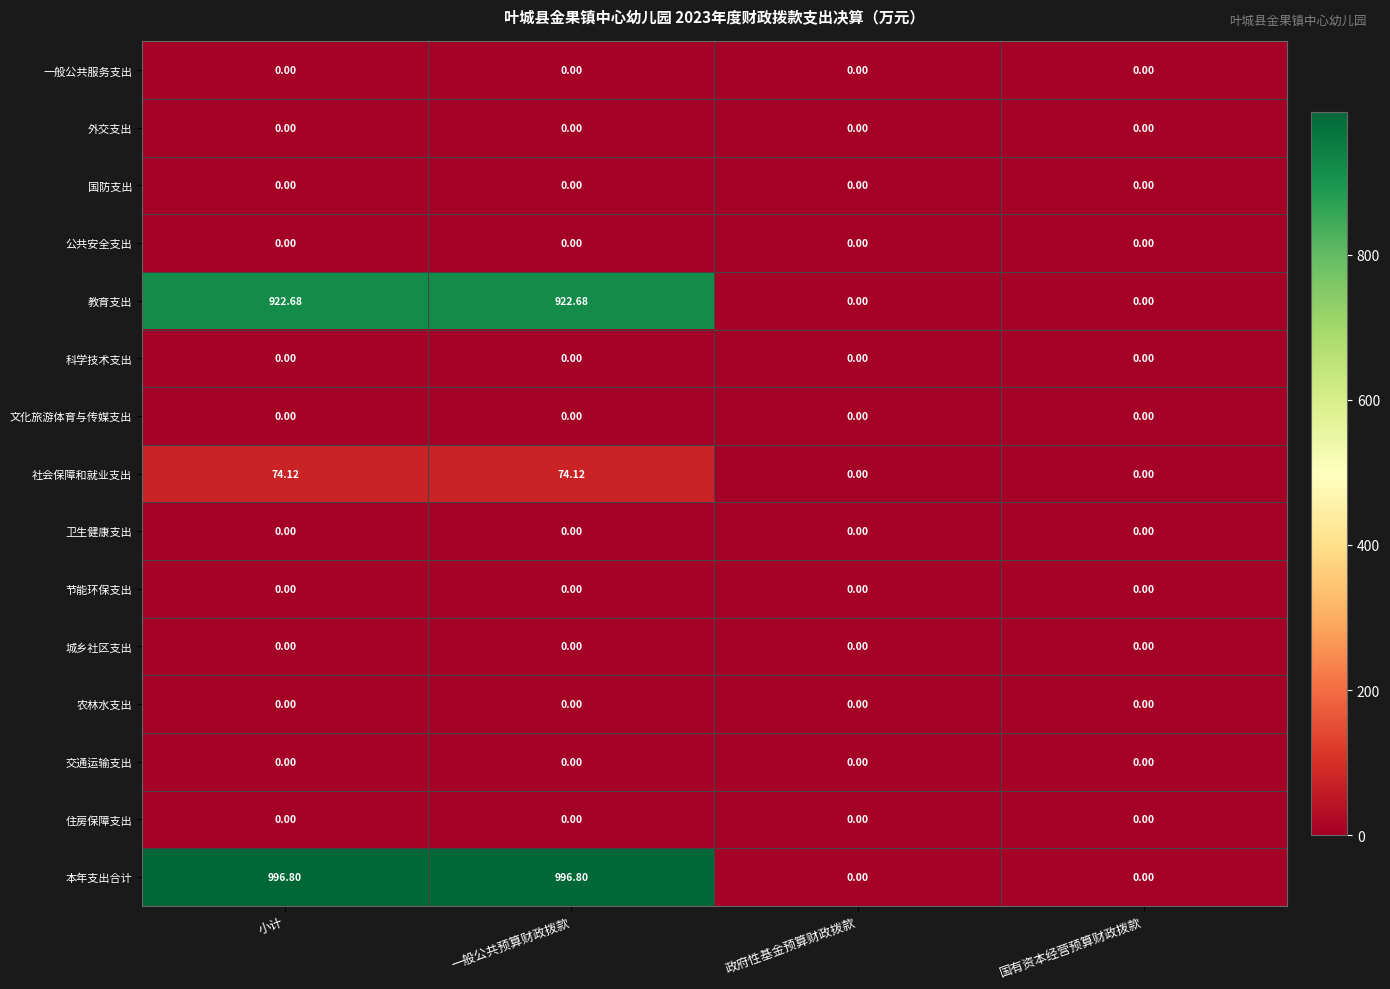

What is the difference between the highest and lowest values at 一般公共预算财政拨款?

996.8